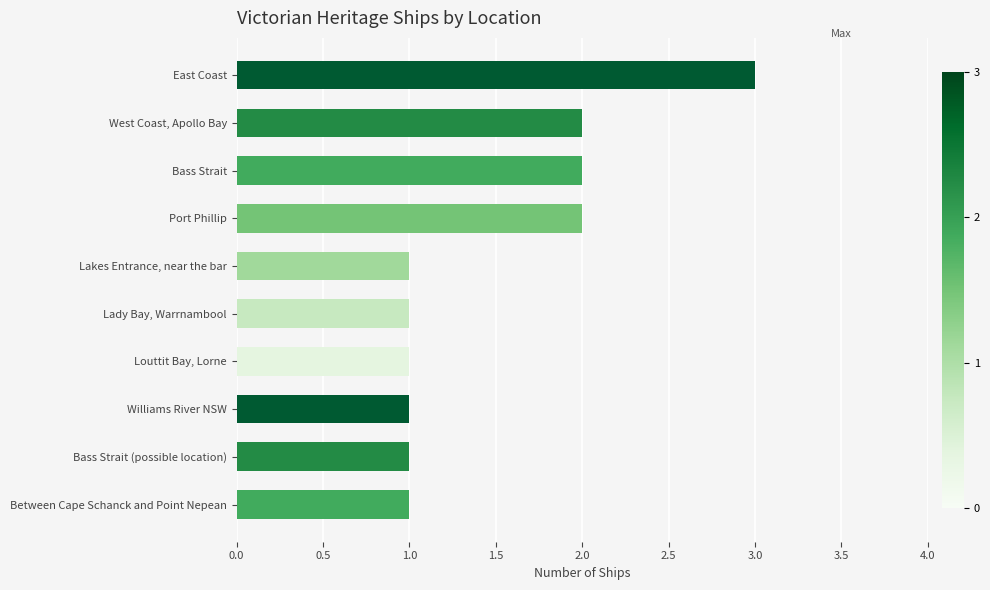

Reading top to bottom, extract all data points from this chart.

3	2	2	2	1	1	1	1	1	1